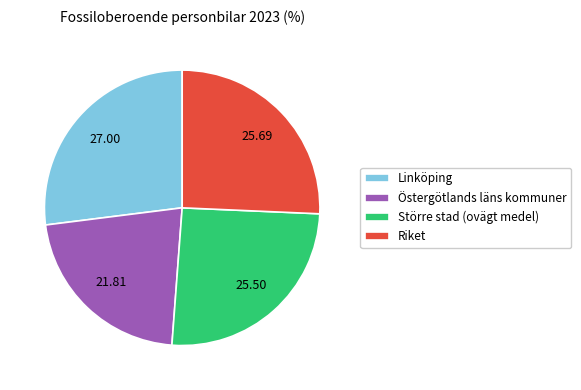

Is it true that Riket is 20% of the pie?

False